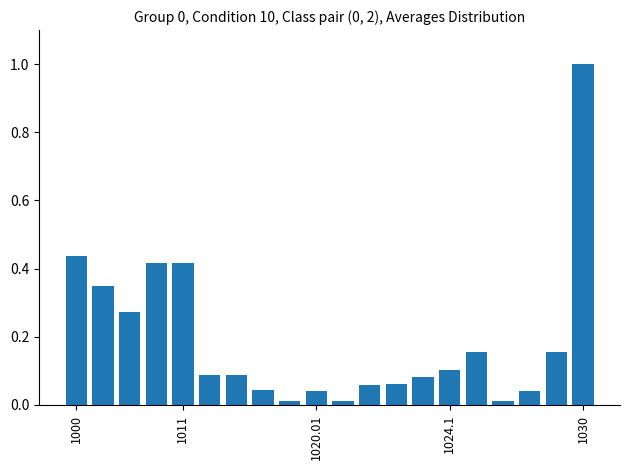

What is the value of the 20th bar from the left?

1.0